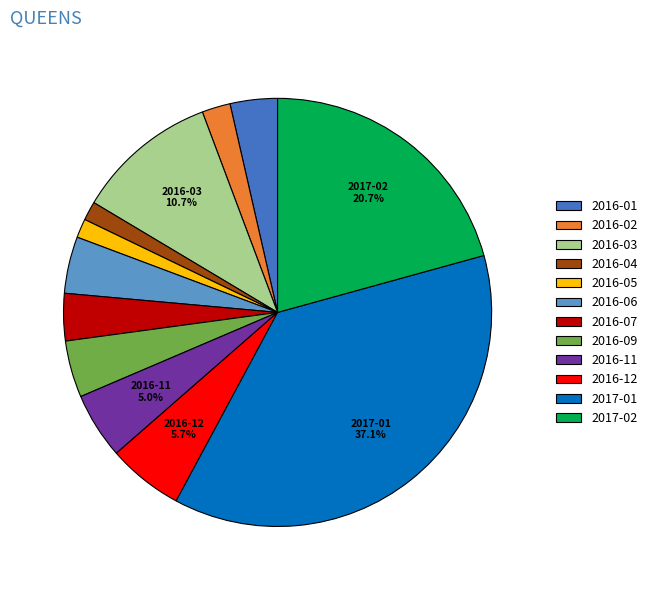

To the nearest percent, what portion does 2017-02 represent?

21%